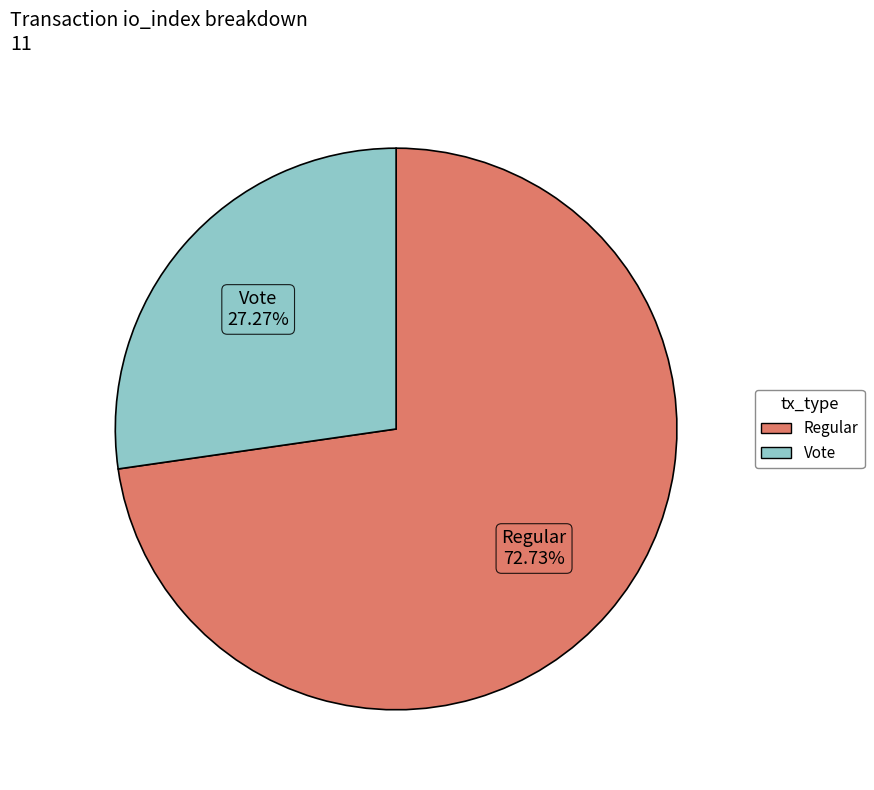

Is there any slice that represents more than half of the pie?

Yes